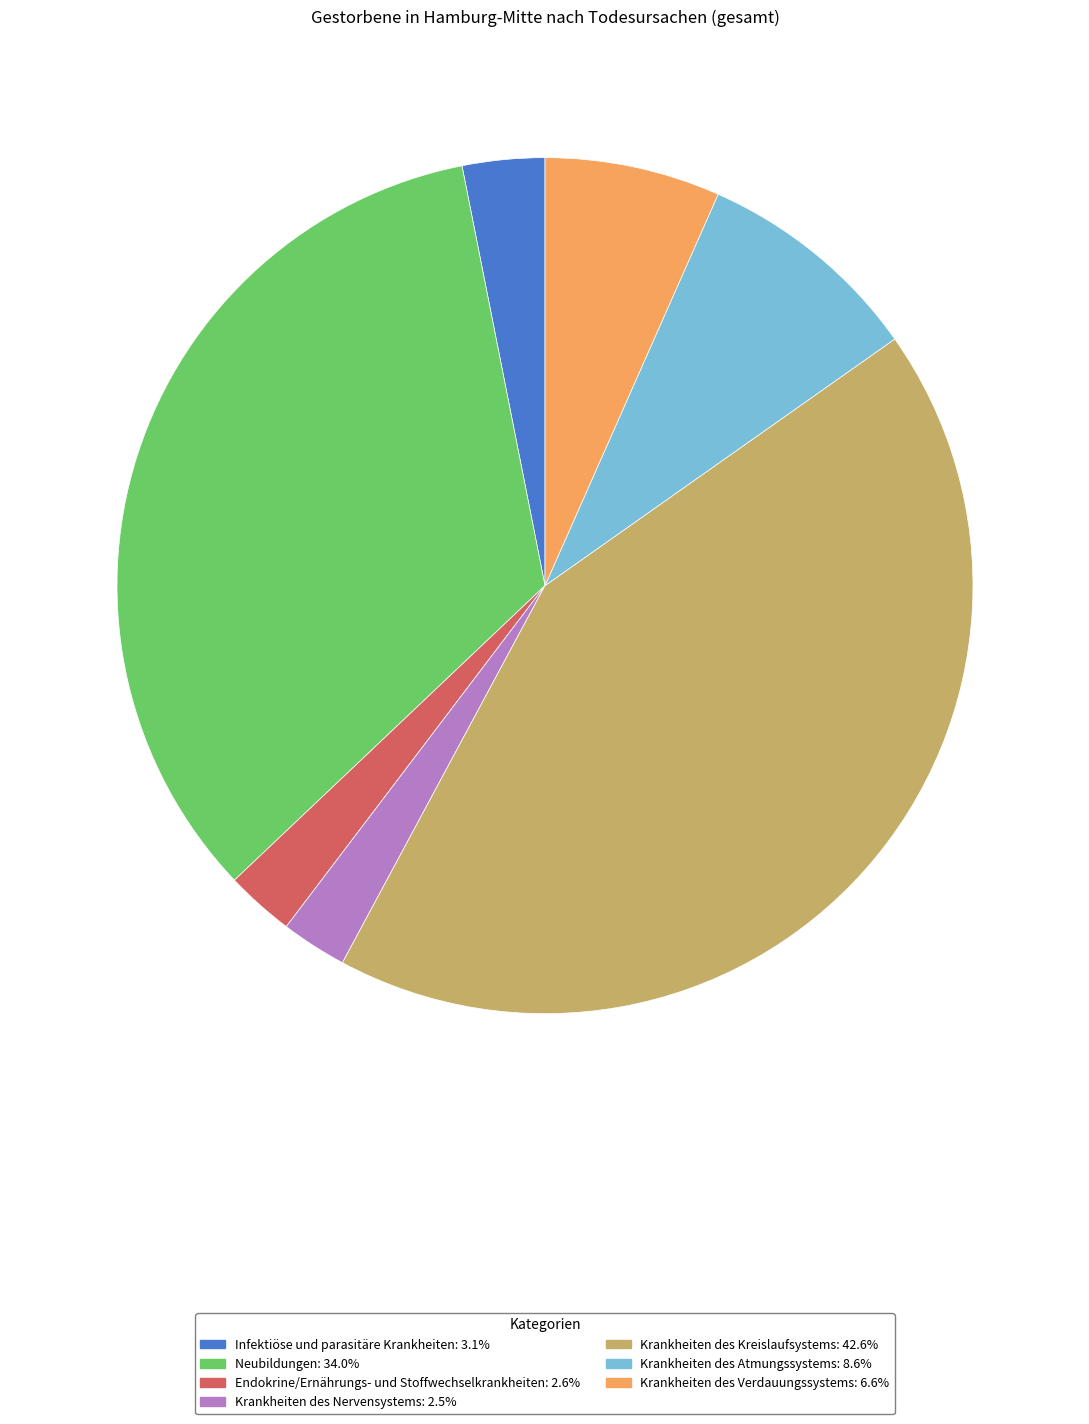

What is the largest slice in the pie chart?

Krankheiten des Kreislaufsystems